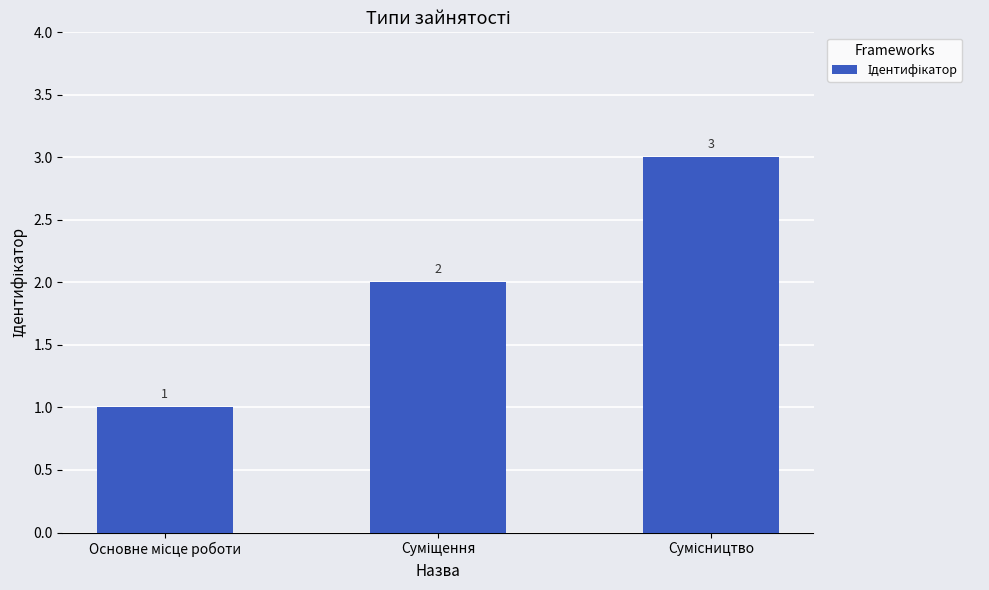

What is the sum of all values?

6